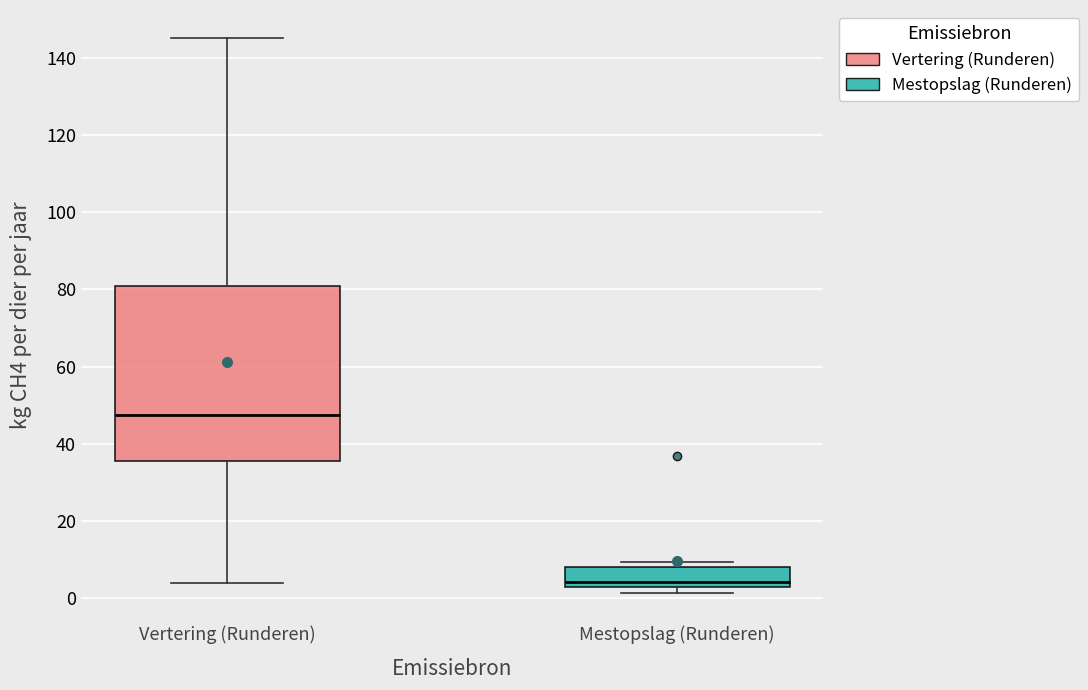

Reading left to right, read every box against the y-axis: the position of its median line, the range the box covers, and the ends of its whiskers. The values are not printed on the chart, so give them approximately, as read against the axis.

Vertering (Runderen): median 48, box 36 to 80, whiskers 4 to 146
Mestopslag (Runderen): median 4, box 2 to 8, whiskers 2 (just below the box's lower edge) to 10